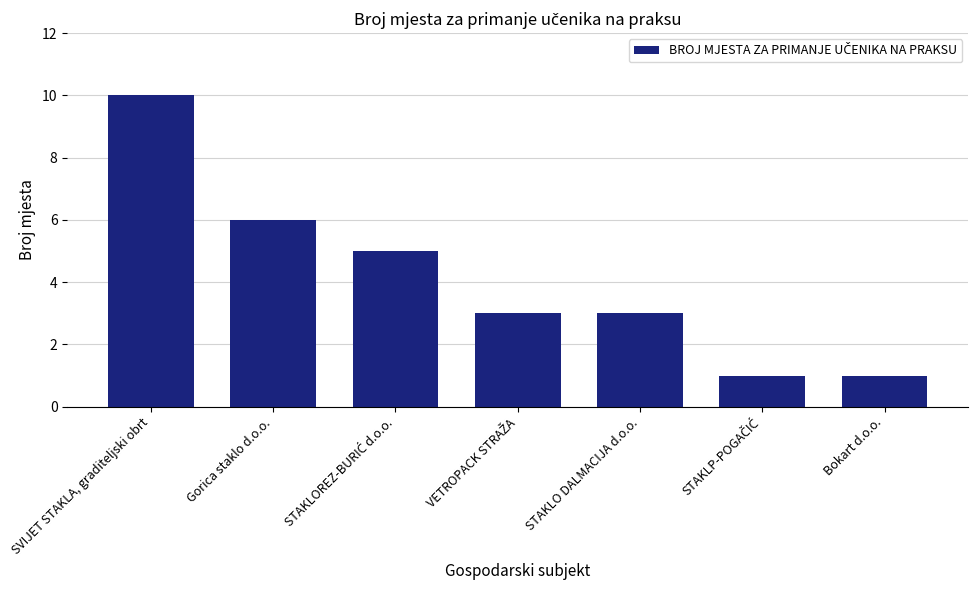

True or false: the data shows 2 at Bokart d.o.o..

False